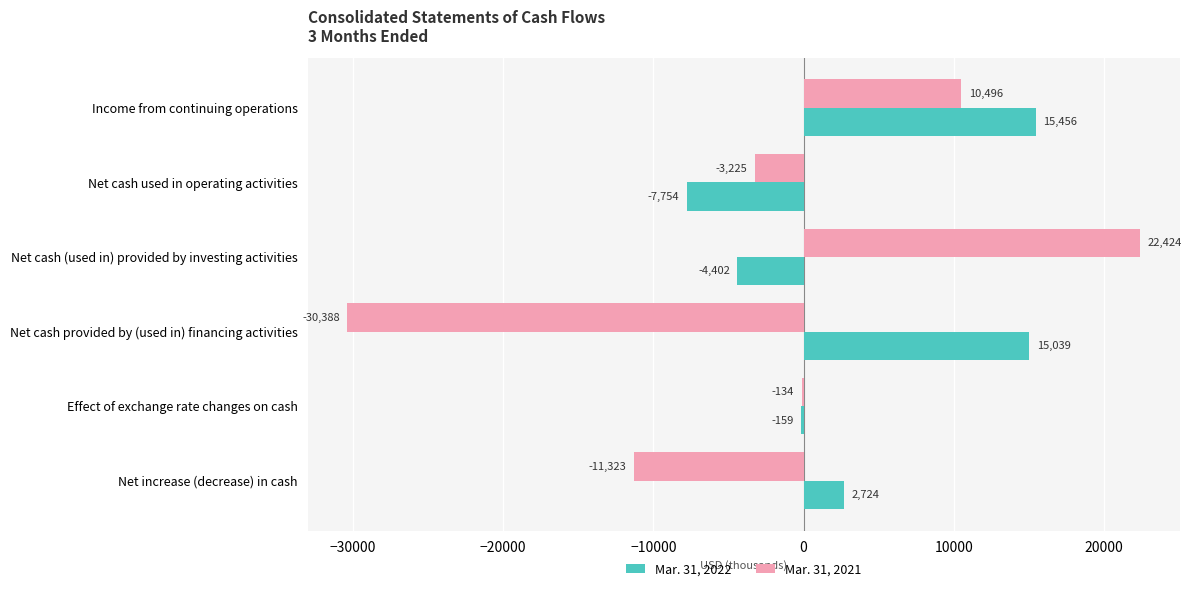

What is the sum of the Mar. 31, 2021 values at Effect of exchange rate changes on cash and Net cash (used in) provided by investing activities?

22290